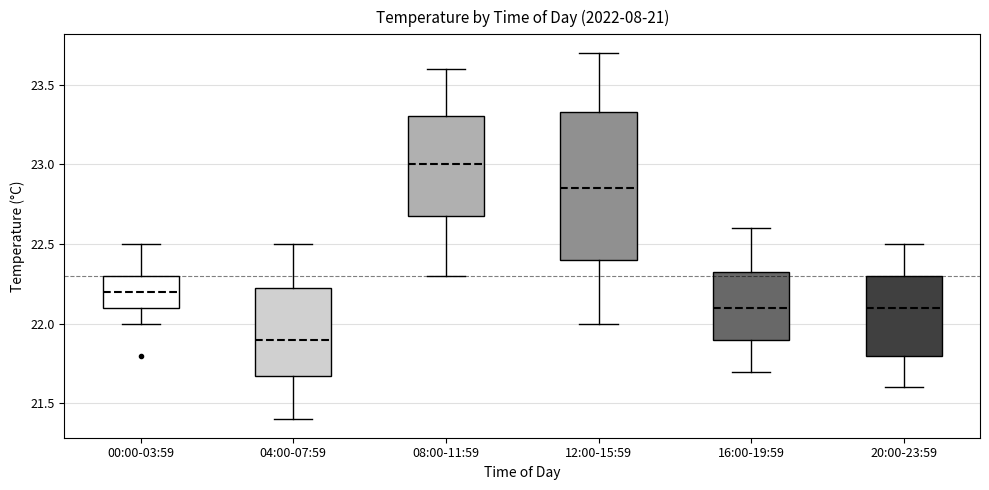

Which box's median line is the lowest?

04:00-07:59